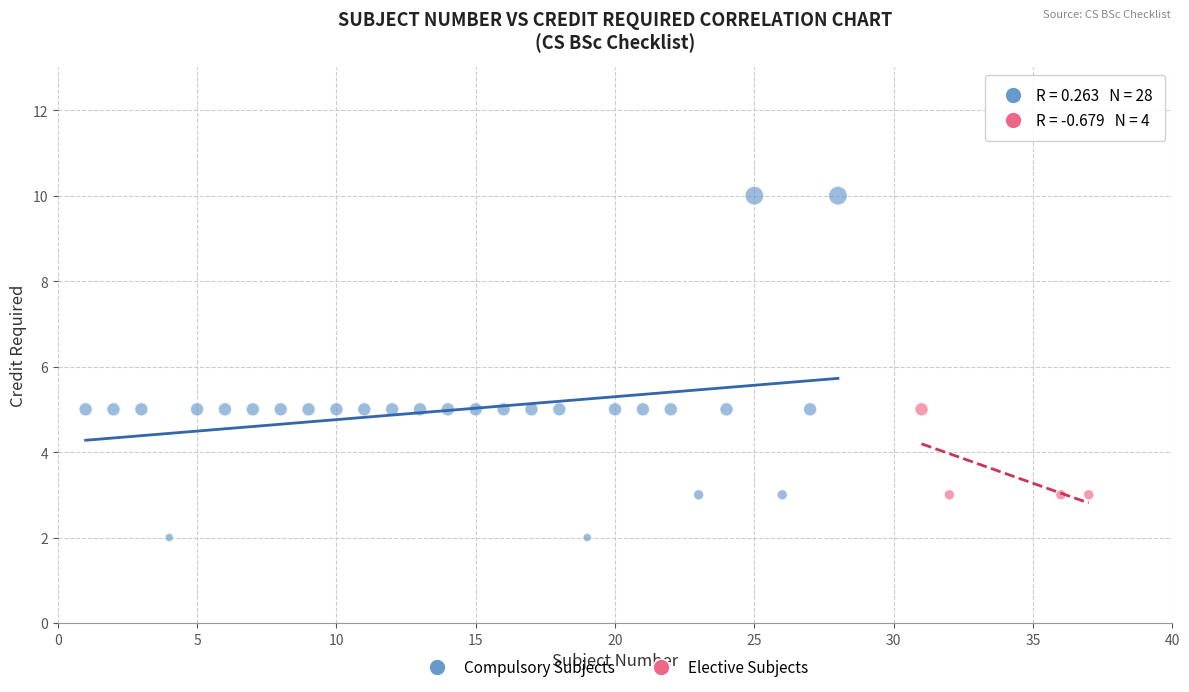

Which series has the largest Y range (max minus min)?

Compulsory Subjects